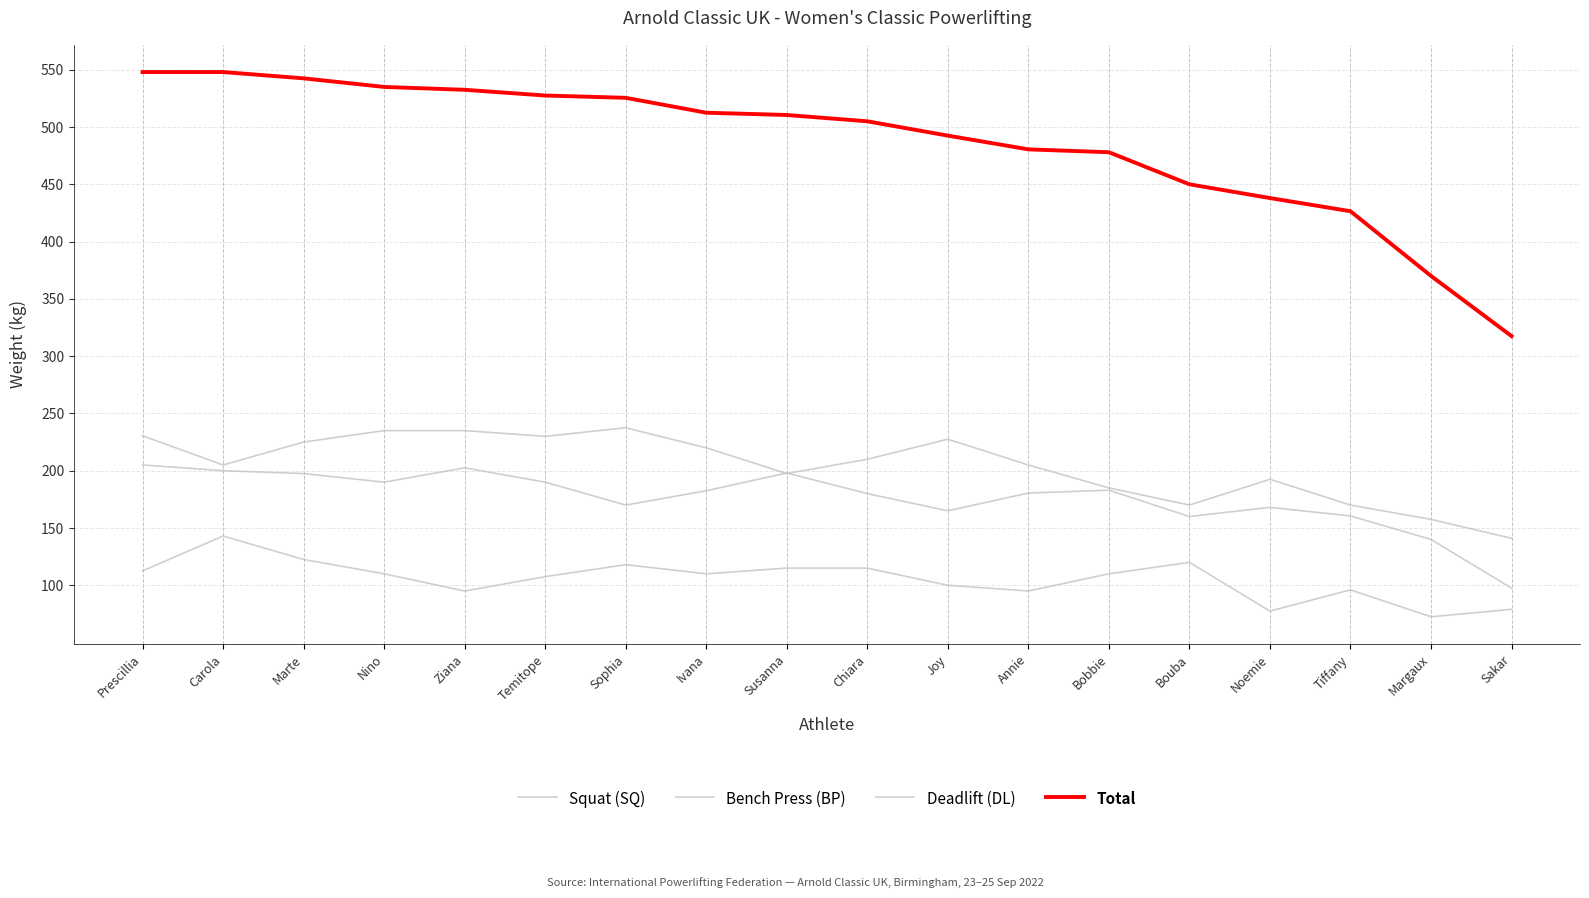

Is this an area chart (filled region under the line)?

No